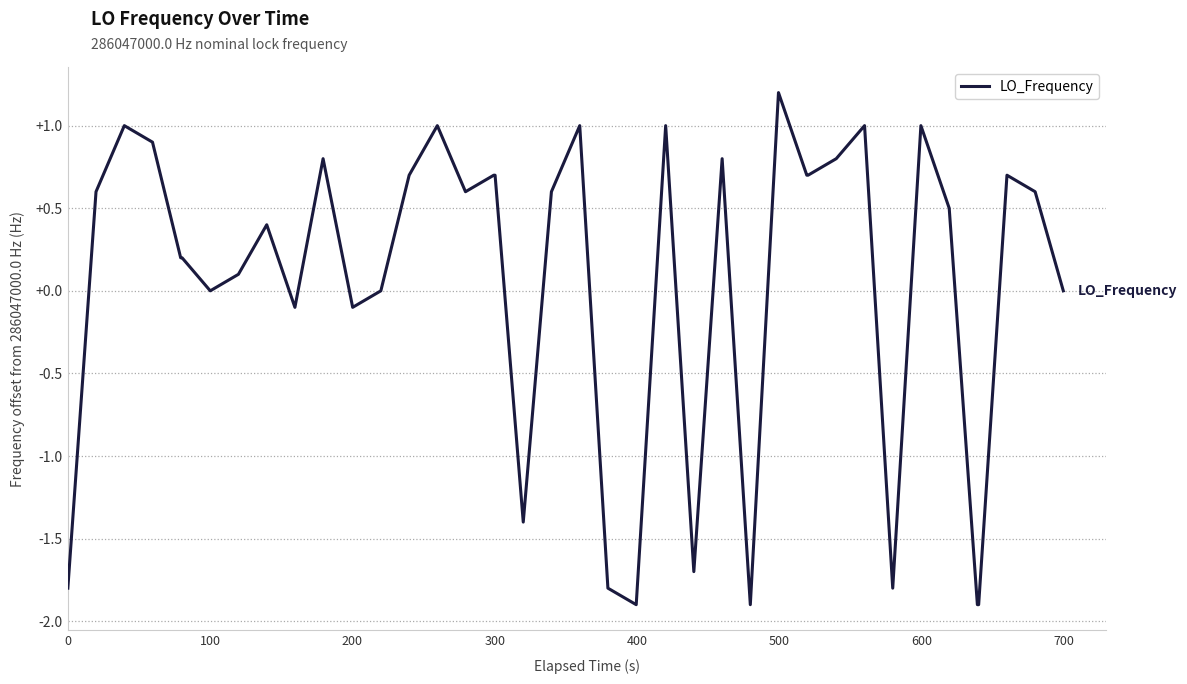

What is the smallest value displayed?

-1.9